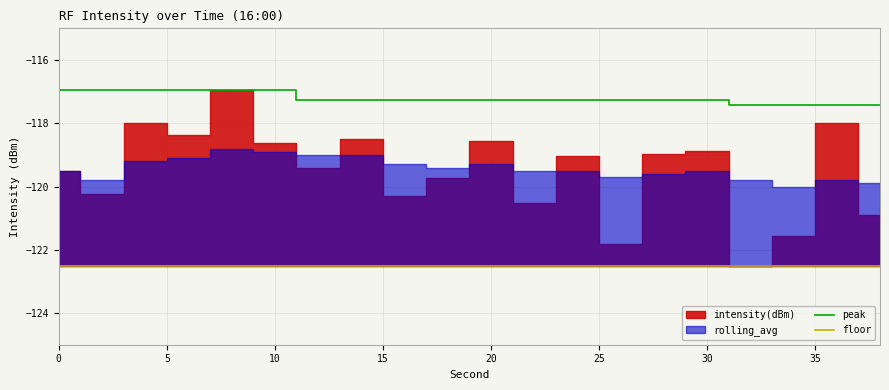

True or false: floor and peak cross at least once.

False